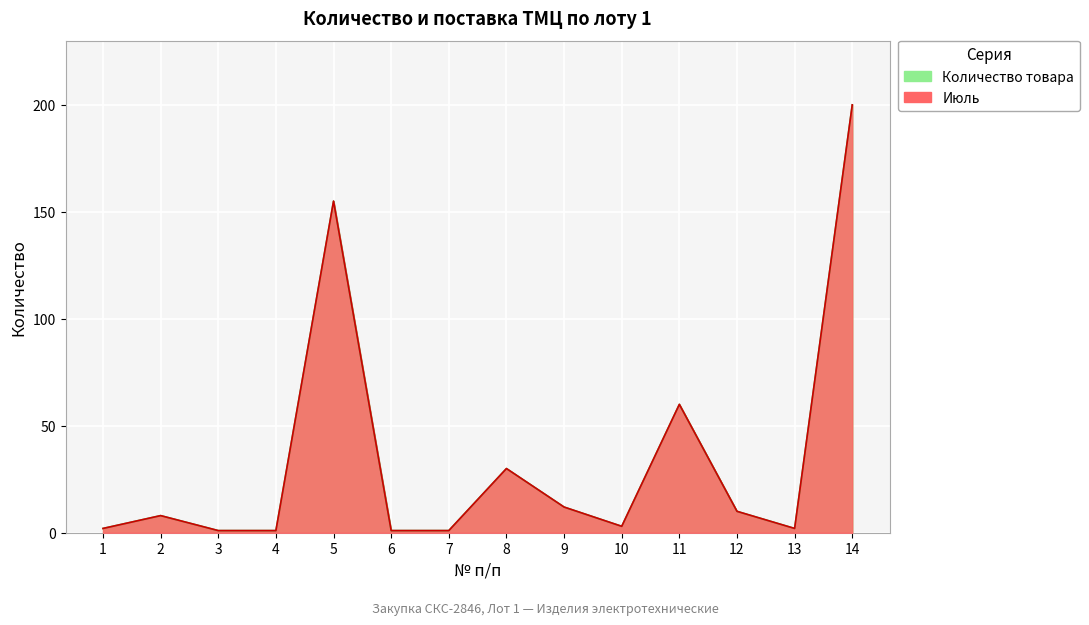

Reading left to right, what are all the values shown in this chart?

Количество товара: 1=2	2=8	3=1	4=1	5=155	6=1	7=1	8=30	9=12	10=3	11=60	12=10	13=2	14=200
Июль: 1=2	2=8	3=1	4=1	5=155	6=1	7=1	8=30	9=12	10=3	11=60	12=10	13=2	14=200